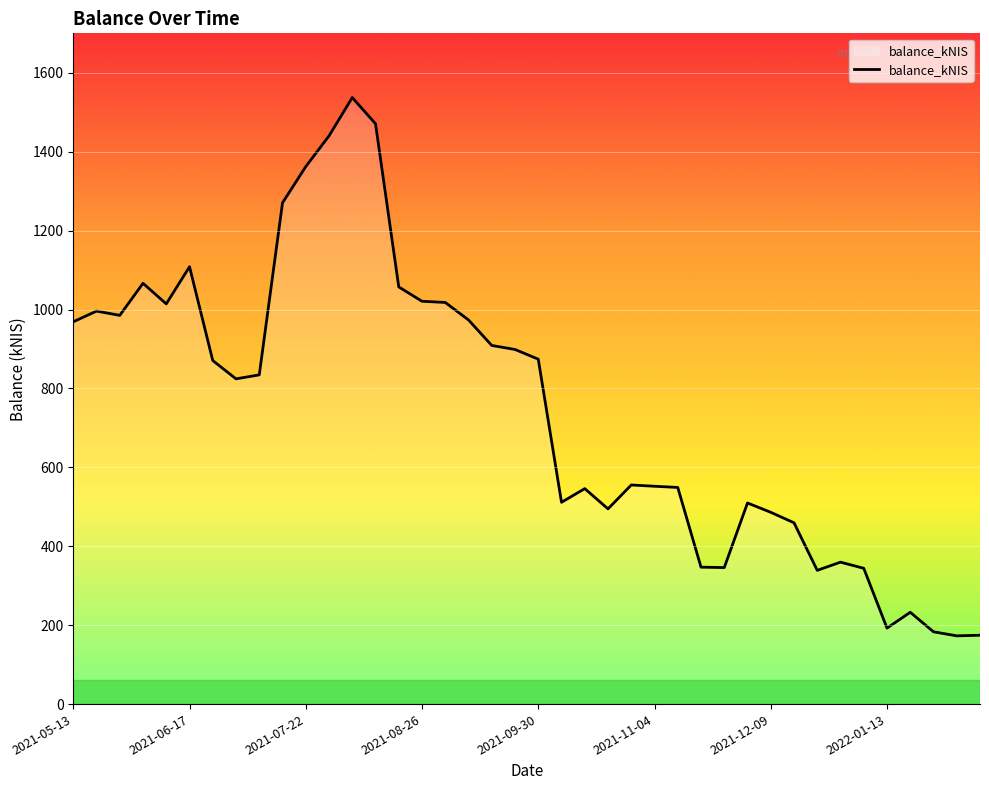

Does the chart display data point markers on the line(s)?

No